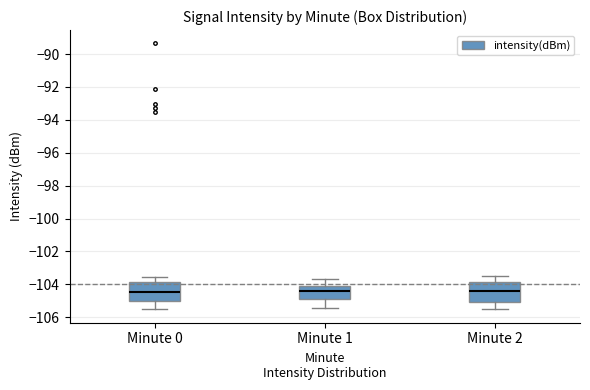

Reading left to right, read every box against the y-axis: the position of its median line, the range the box covers, and the ends of its whiskers. The values are not printed on the chart, so give them approximately, as read against the axis.

Minute 0: median -104.4, box -105.0 to -103.8, whiskers -105.6 to -103.6
Minute 1: median -104.4, box -105.0 to -104.0, whiskers -105.4 to -103.6
Minute 2: median -104.4, box -105.0 to -103.8, whiskers -105.4 to -103.4